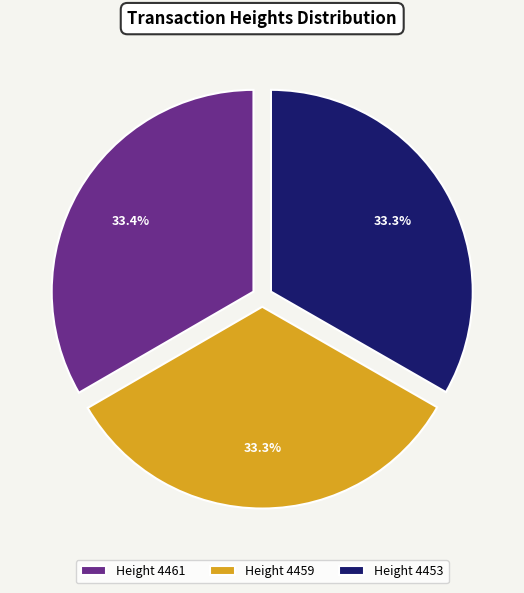

To the nearest percent, what is the combined percentage of Height 4459 and Height 4461?

67%